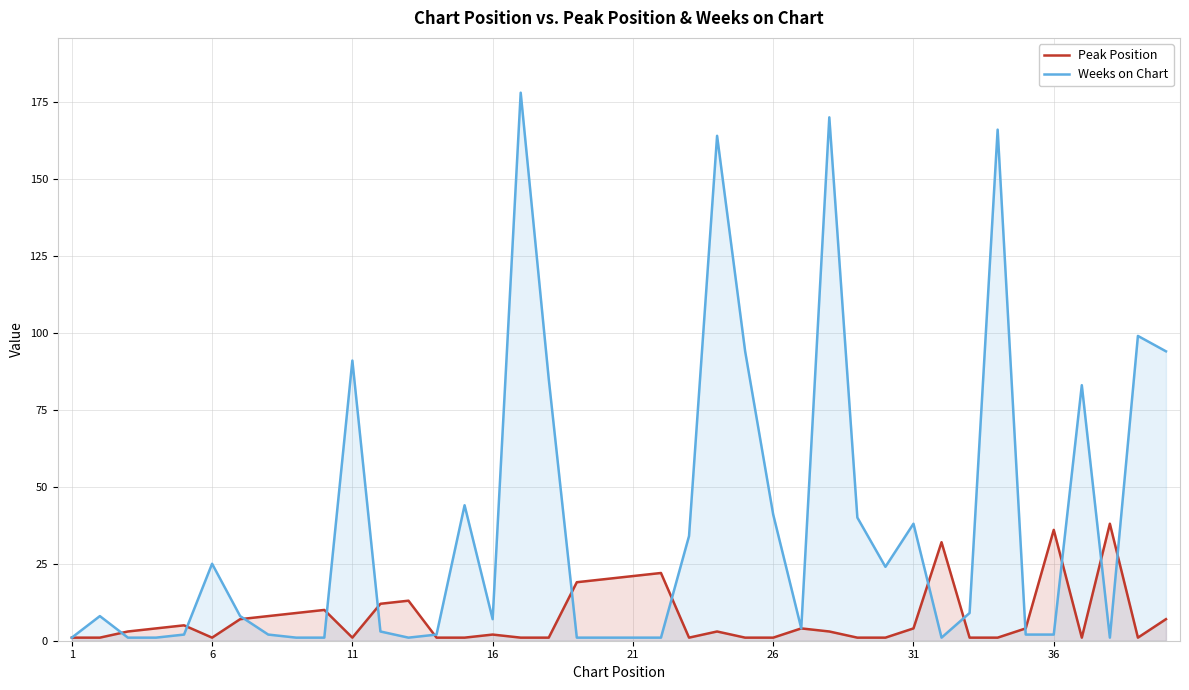

What is the smallest value displayed?

1